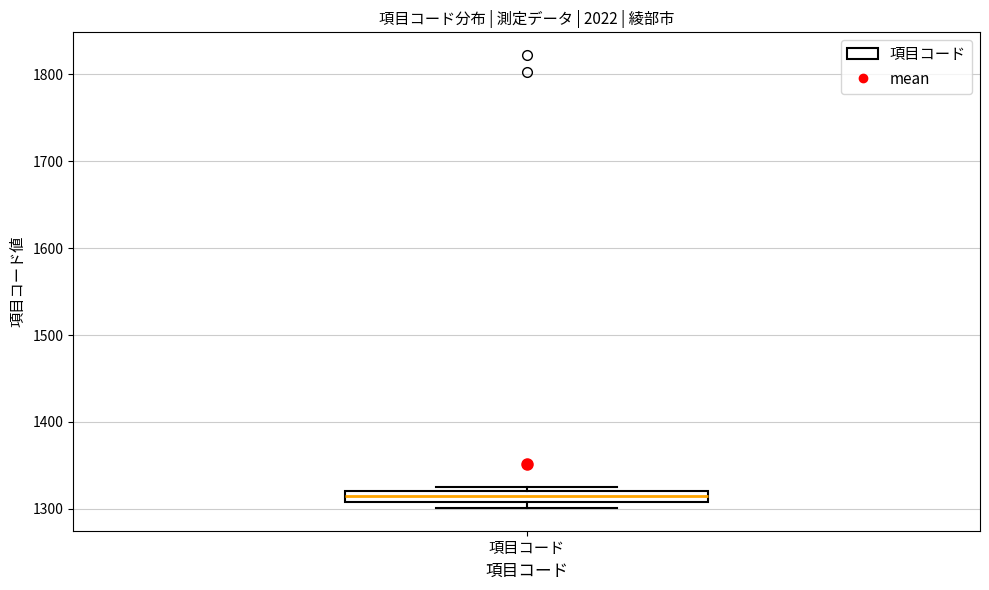

Where is the upper edge of the box for 項目コード on the y-axis? The values are not printed on the chart, so give them approximately, as read against the axis.

1320